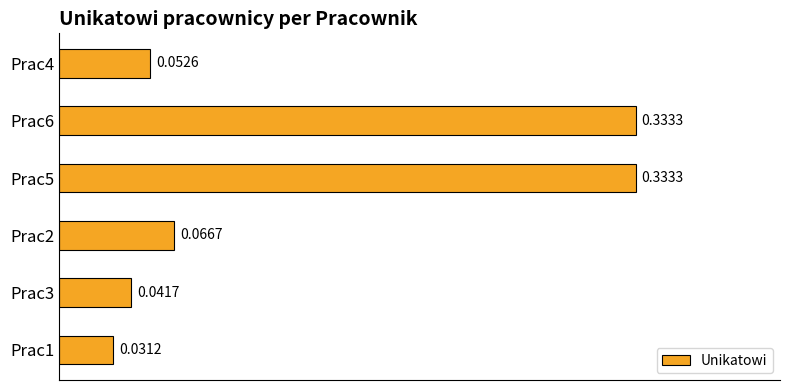

Which has a higher value, Prac5 or Prac4?

Prac5